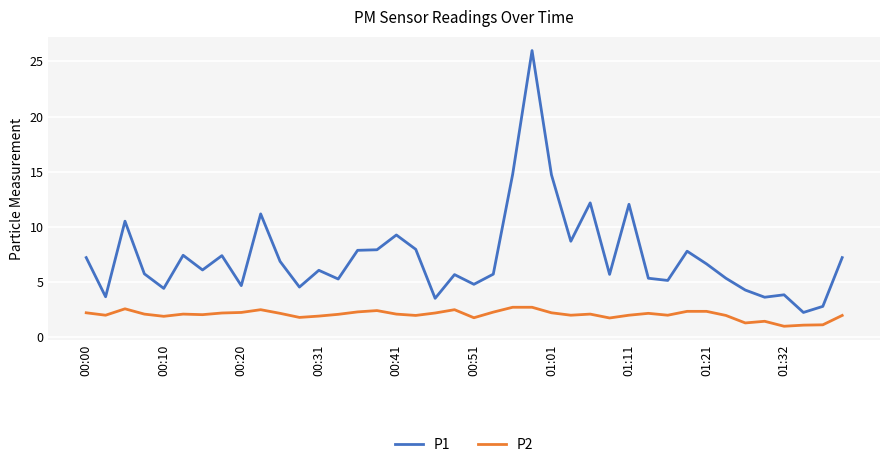

What is the difference between the maximum and minimum values in the P2 series?

1.7